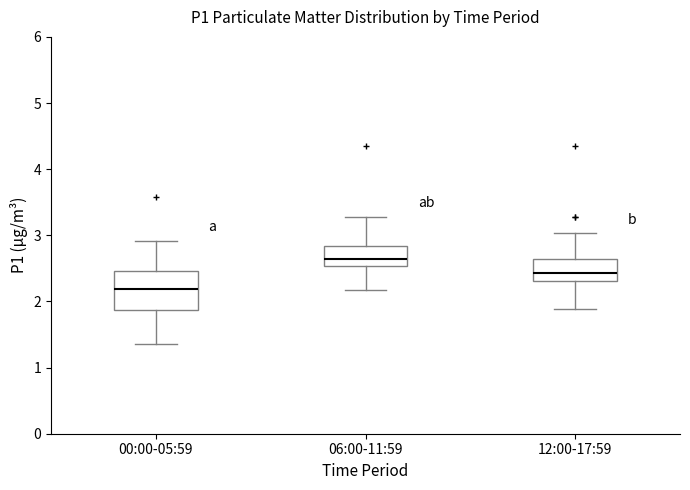

Comparing the boxes themselves (not the whiskers), which one is the tallest?

00:00-05:59